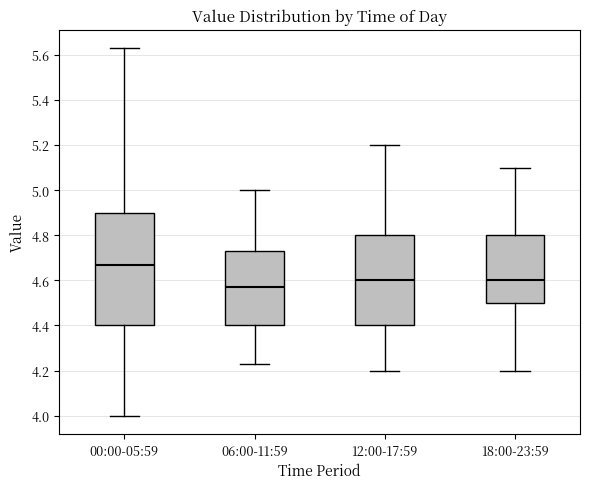

Which box's median line is the lowest?

06:00-11:59